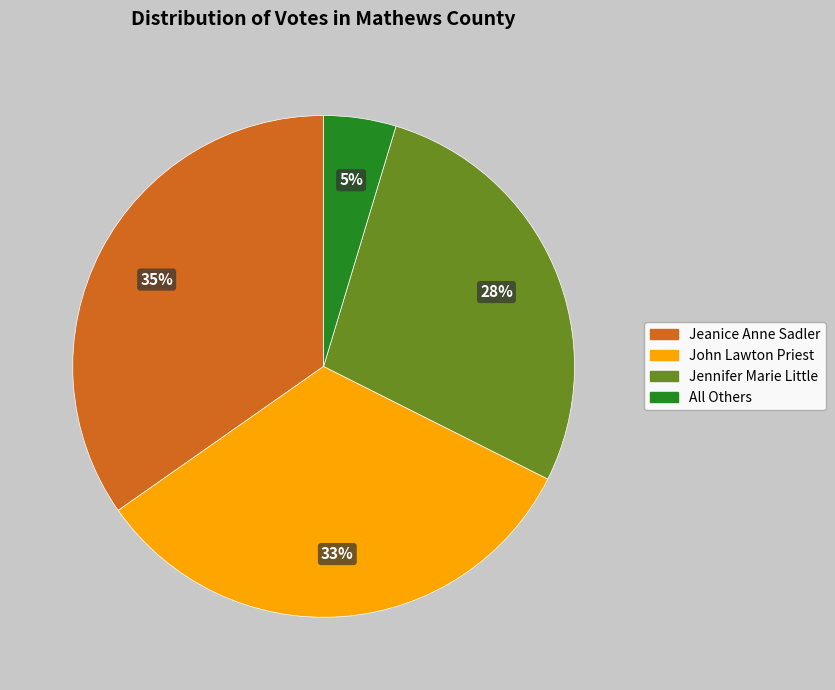

To the nearest percent, what is the average slice percentage?

25%